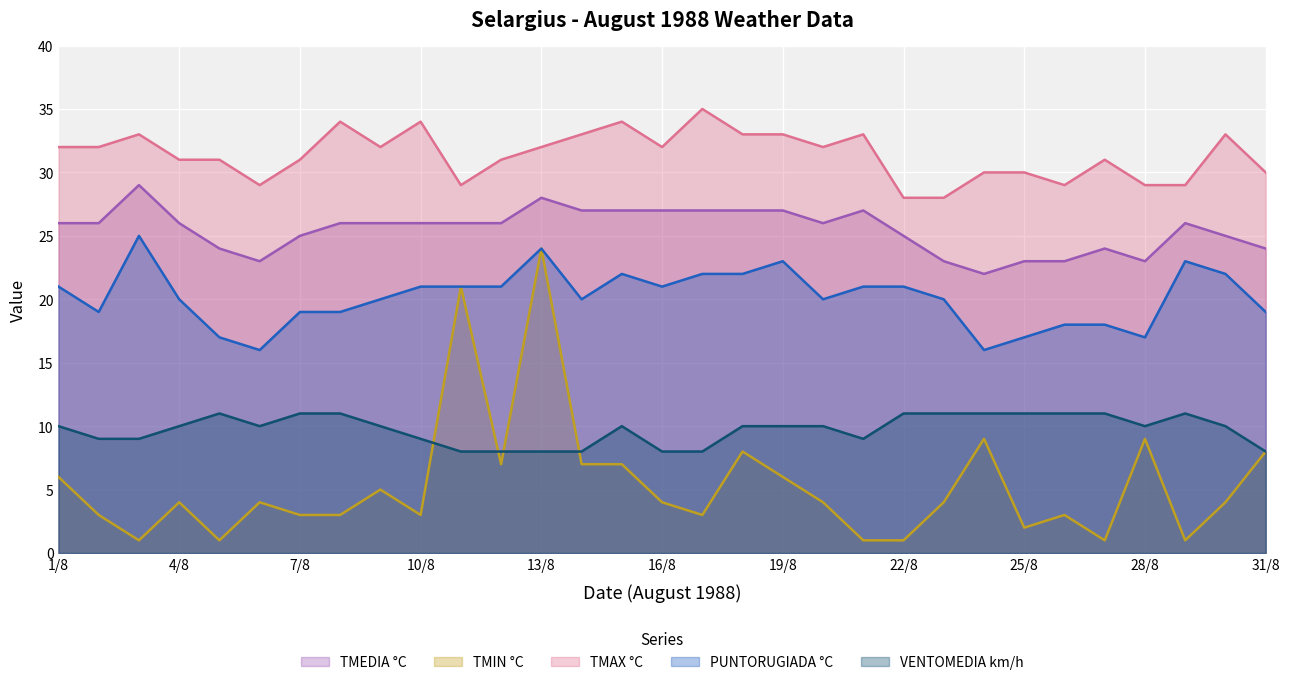

Is it true that TMAX °C equals 29 at 26/8?

True